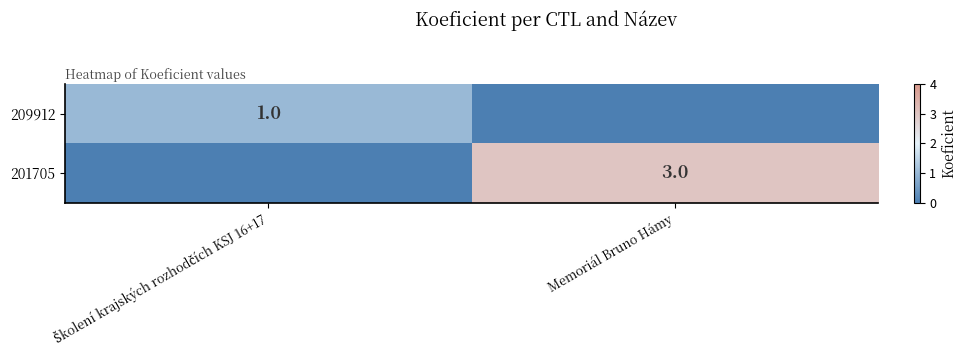

Is it true that 201705 equals 3 at Memoriál Bruno Hámy?

True